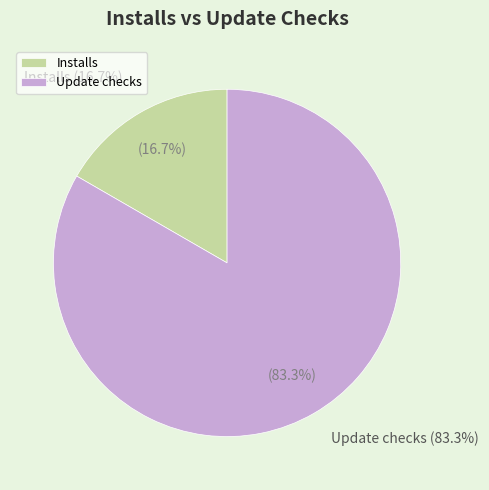

To the nearest percent, what is the combined percentage of Installs and Update checks?

100%